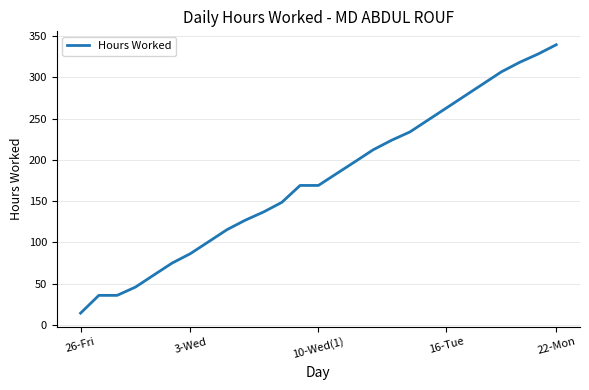

Reading left to right, transcribe all the data shown in this chart.

14.5	36.0	36.0	46.0	60.6	75.0	86.4	100.9	115.4	126.9	136.9	148.5	169.0	169.0	183.4	197.7	212.2	223.7	233.7	248.2	262.8	277.3	291.9	306.4	318.0	328.0	339.3